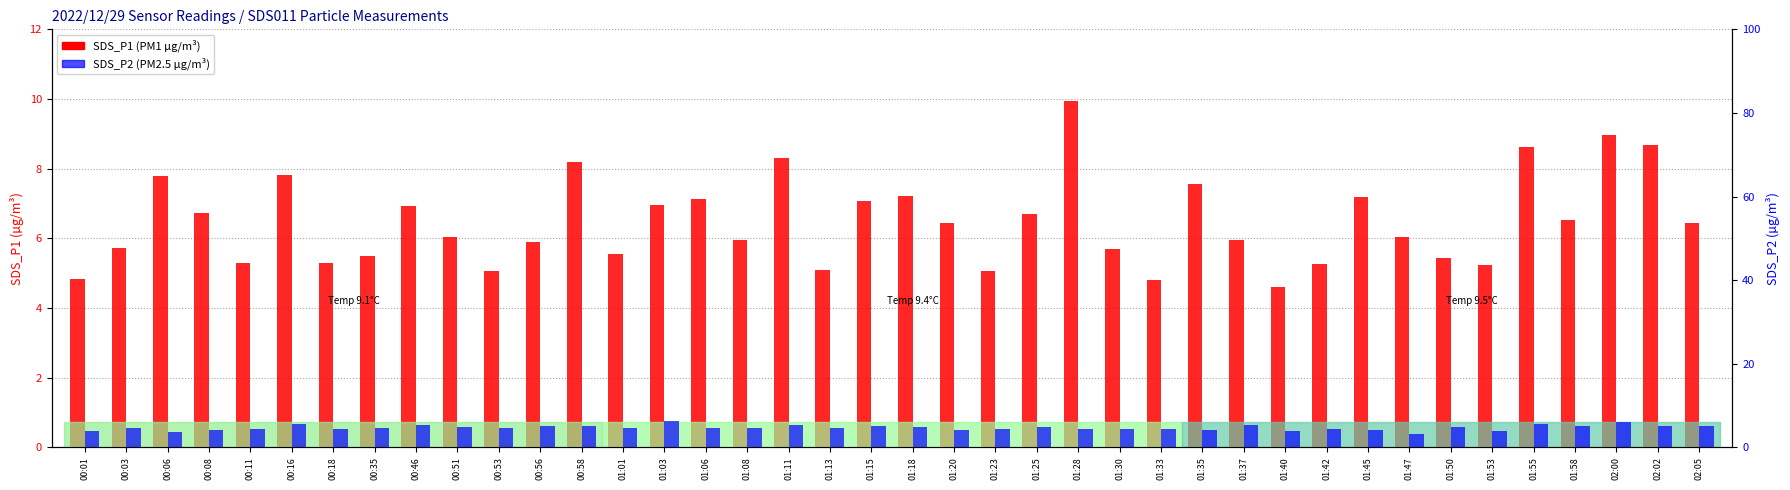

The SDS_P2 (PM2.5) series shows 2.1 at 00:16. True or false?

False